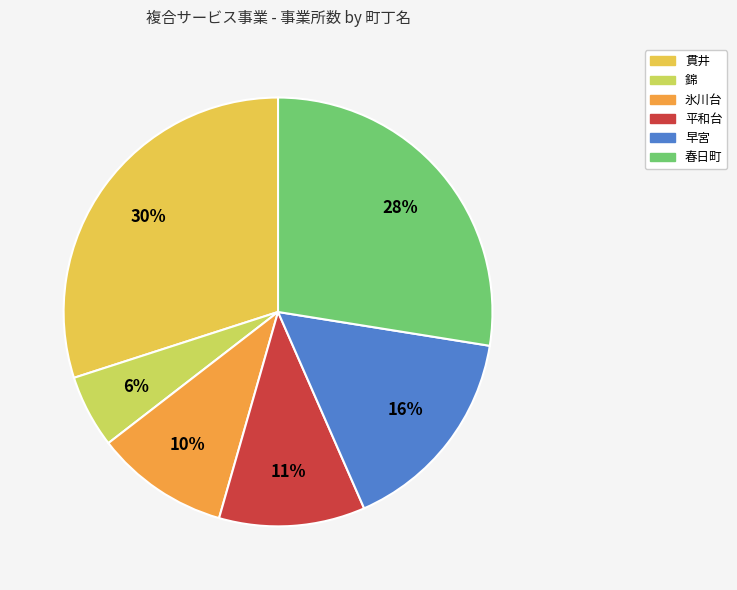

To the nearest percent, what is the difference between the largest and smallest slice percentages?

24%